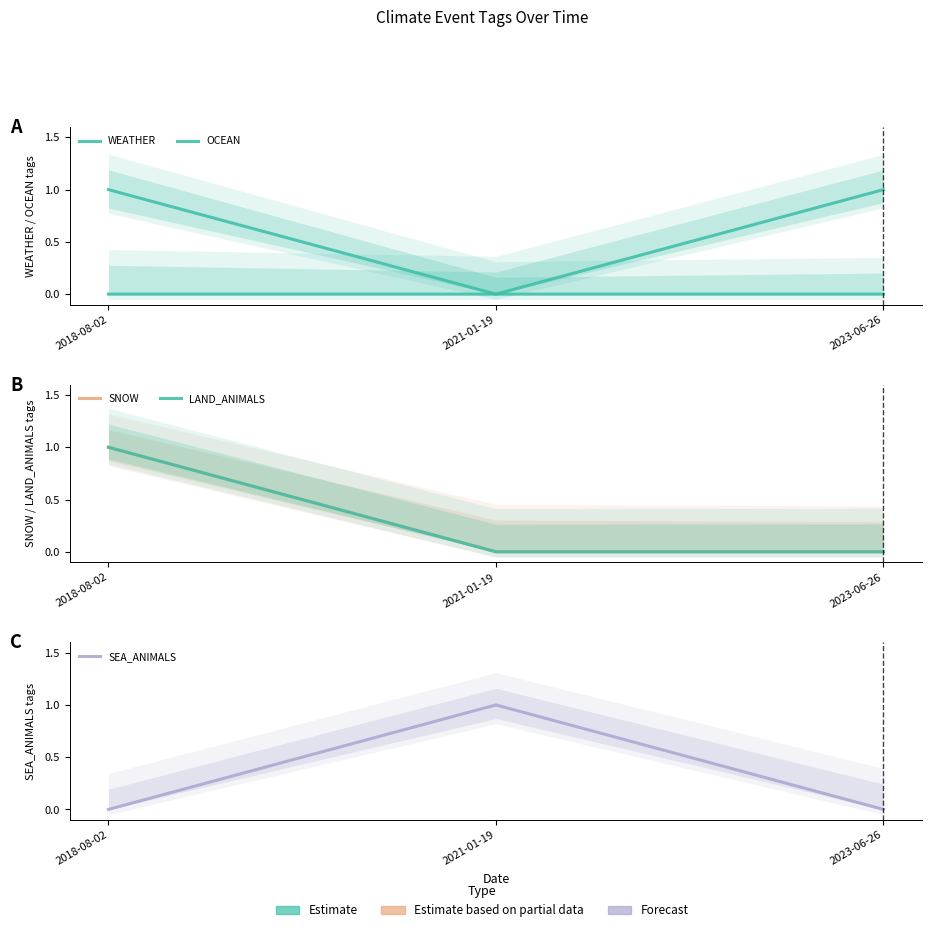

Which category has the highest value in the SEA_ANIMALS series?

2021-01-19